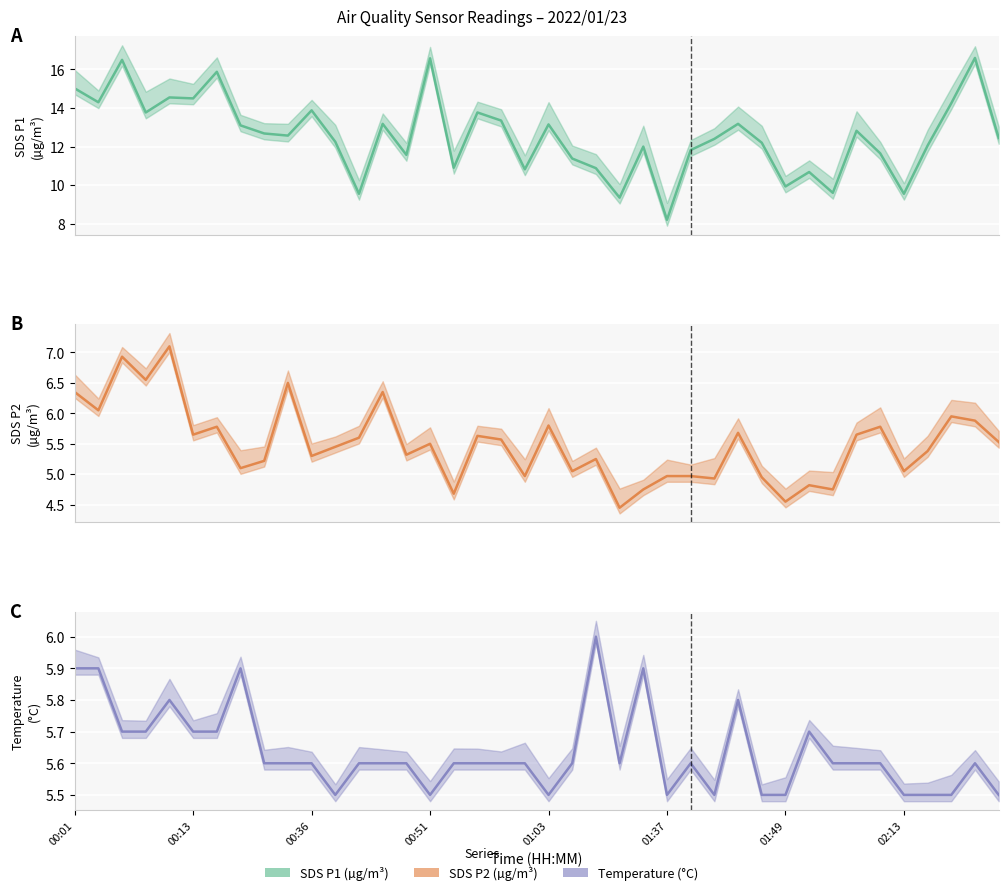

True or false: SDS_P2 and SDS_P1 cross at least once.

False